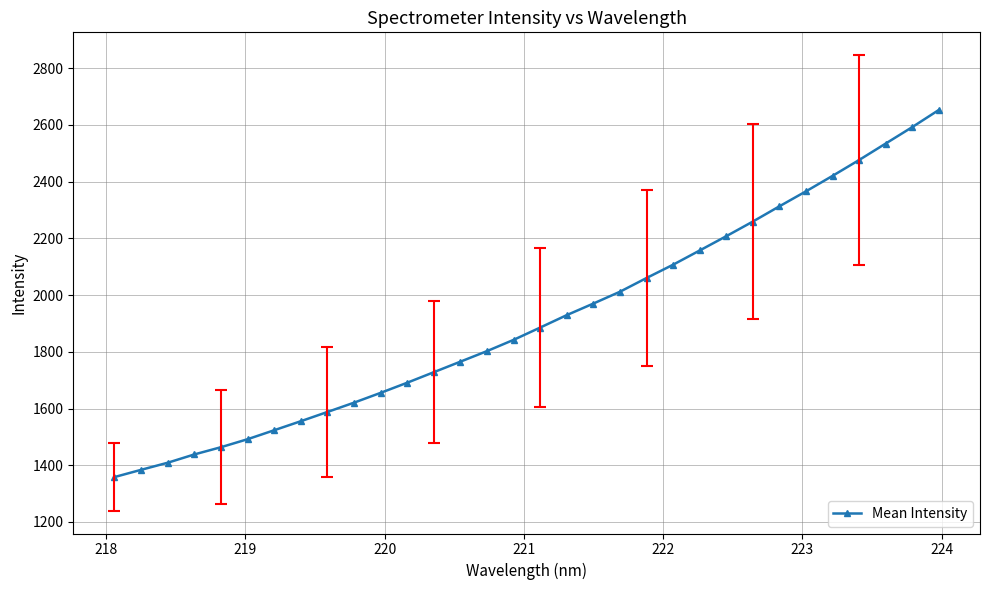

What is the average value?

1914.4